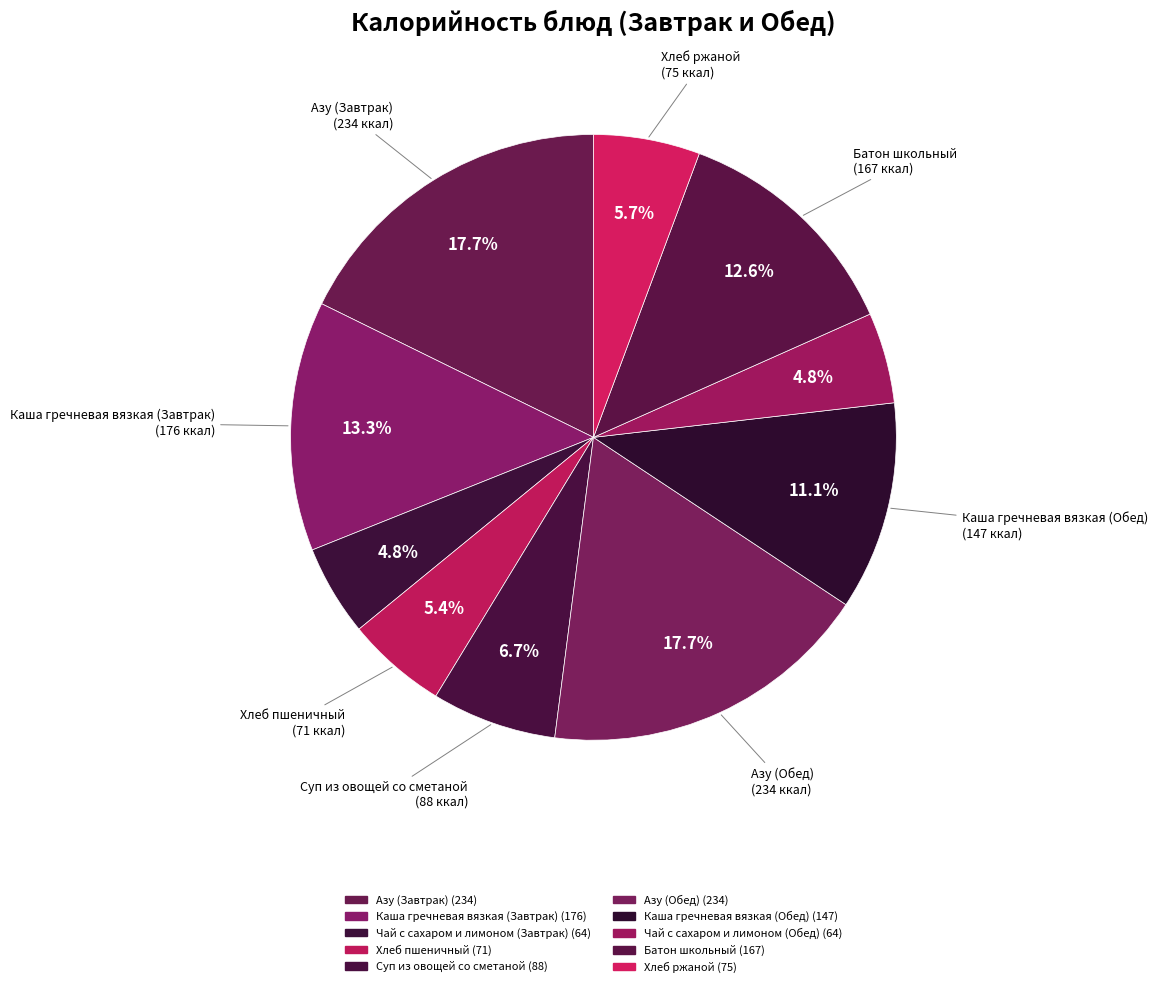

Which category has the biggest portion of the pie?

Азу (Завтрак)